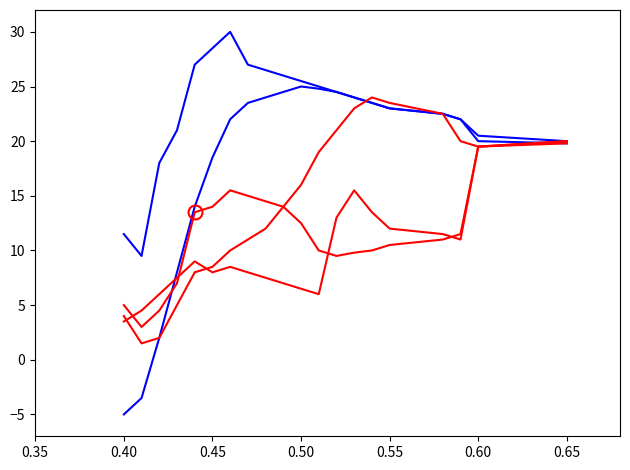

Which series has the largest total across all categories?

blue_series_1